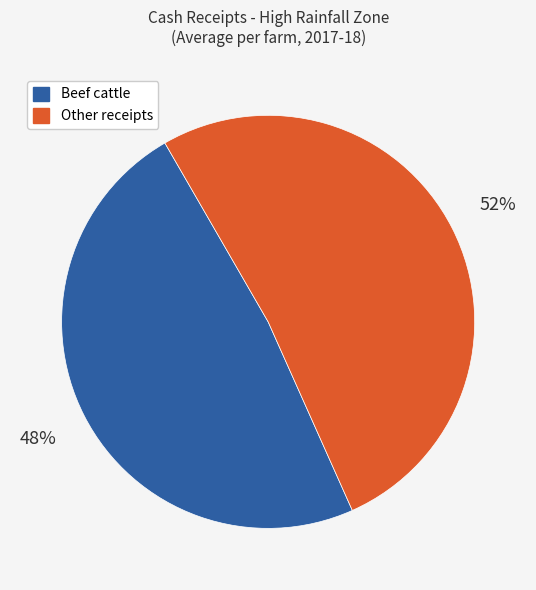

To the nearest percent, what is the average slice percentage?

50%